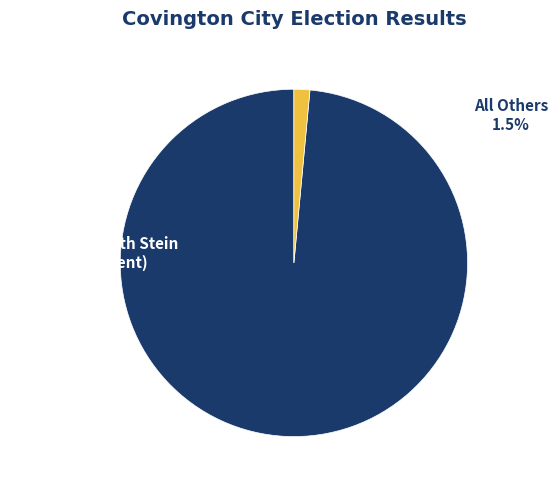

What is the ratio of the value at Edward Kenneth Stein
(Independent) to the value at All Others?

66.9